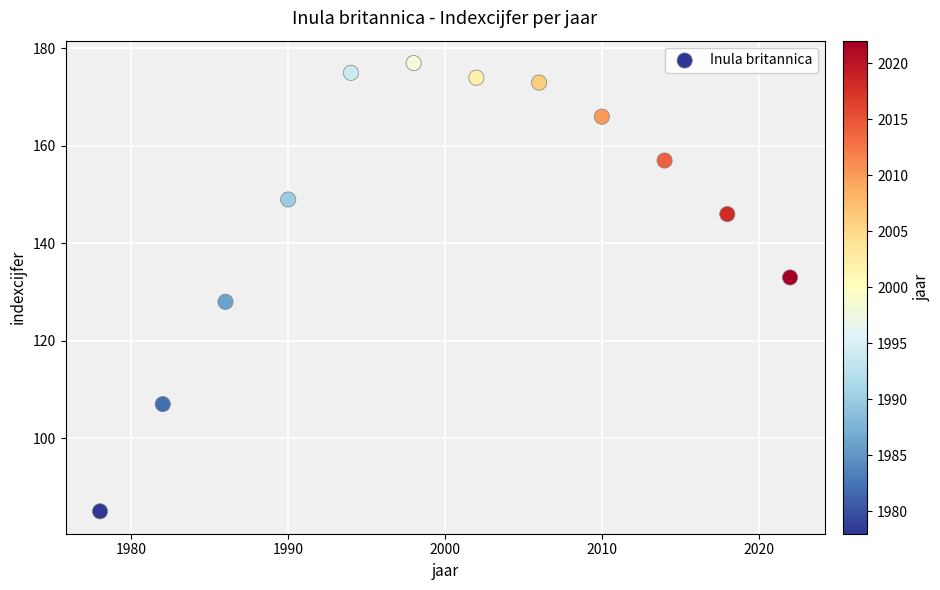

What is the range of X values (max minus min)?

44